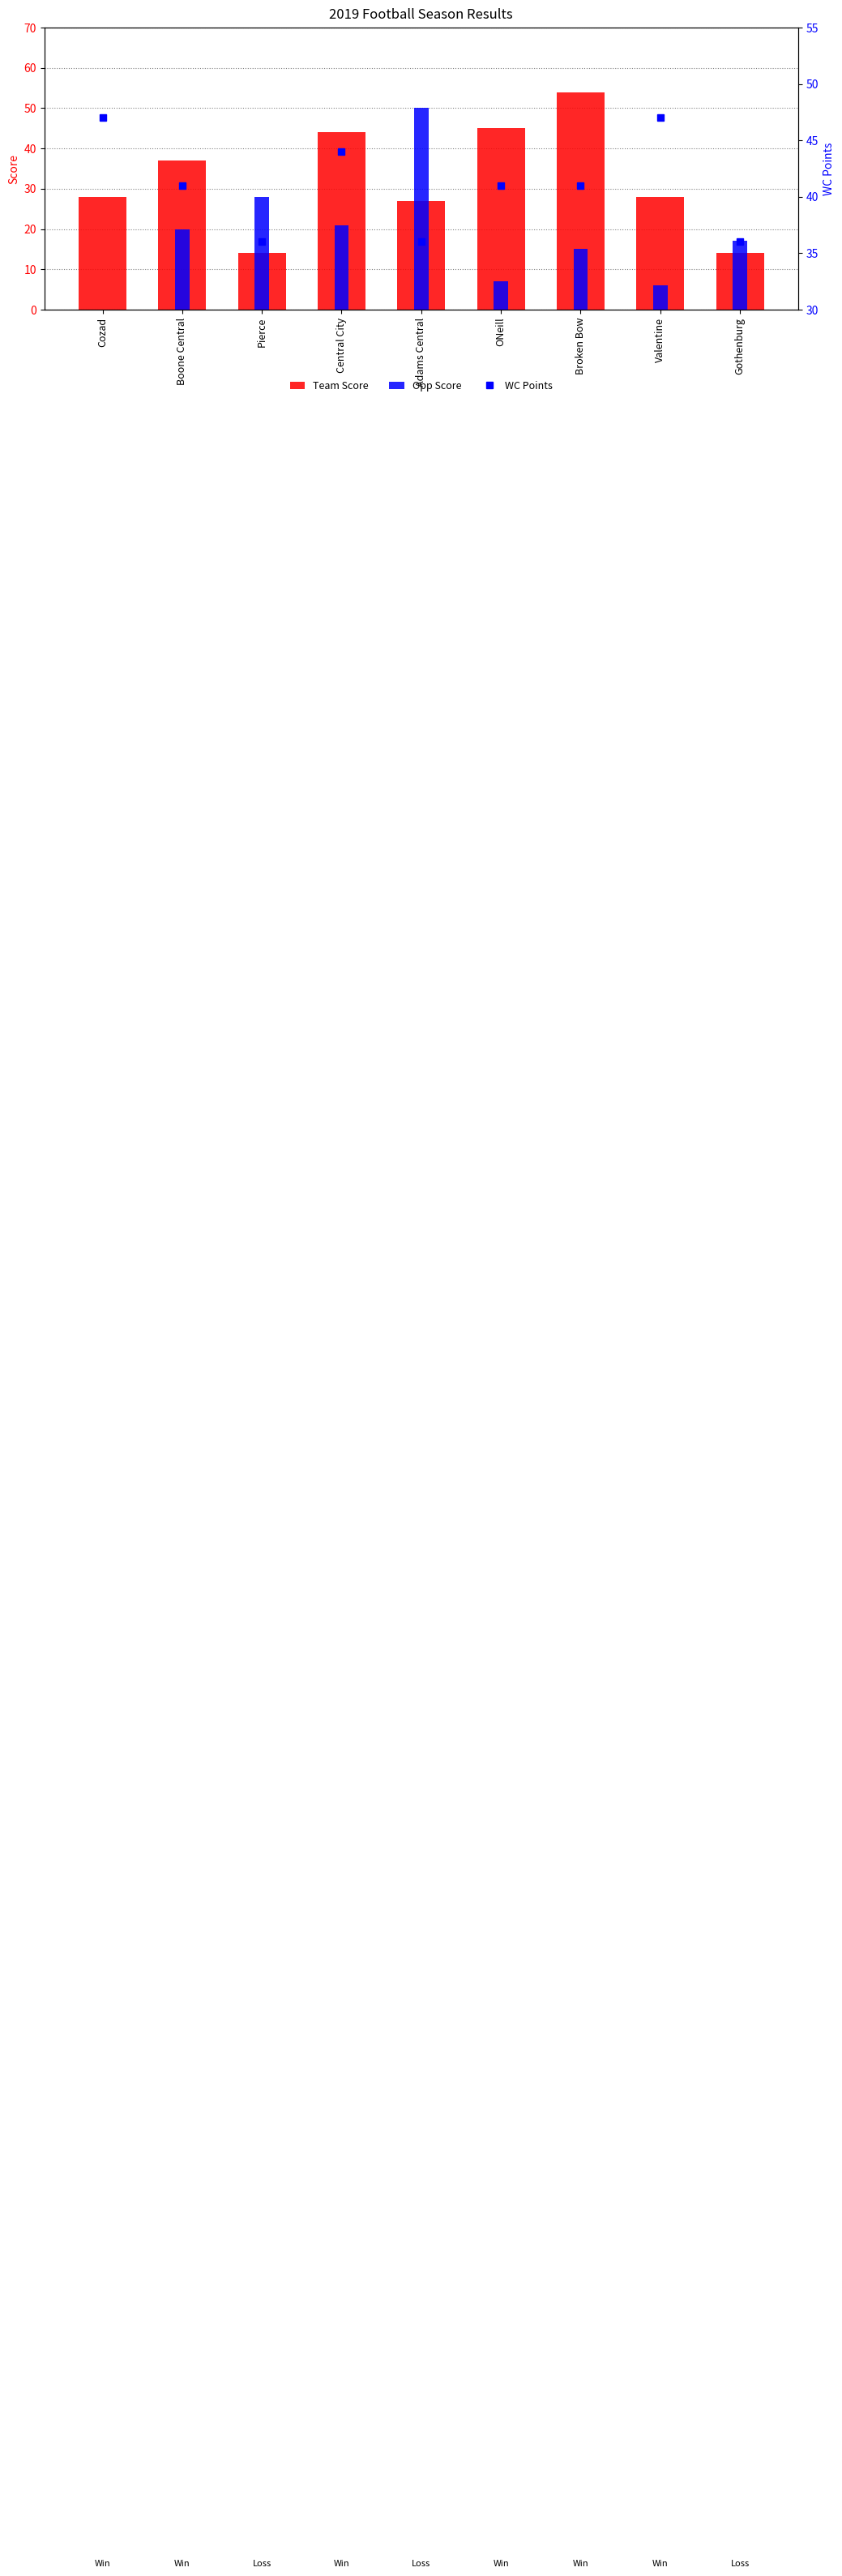

Reading left to right, extract all data points from this chart.

Team Score: 28	37	14	44	27	45	54	28	14
Opp Score: 0	20	28	21	50	7	15	6	17
WC Points: 47	41	36	44	36	41	41	47	36